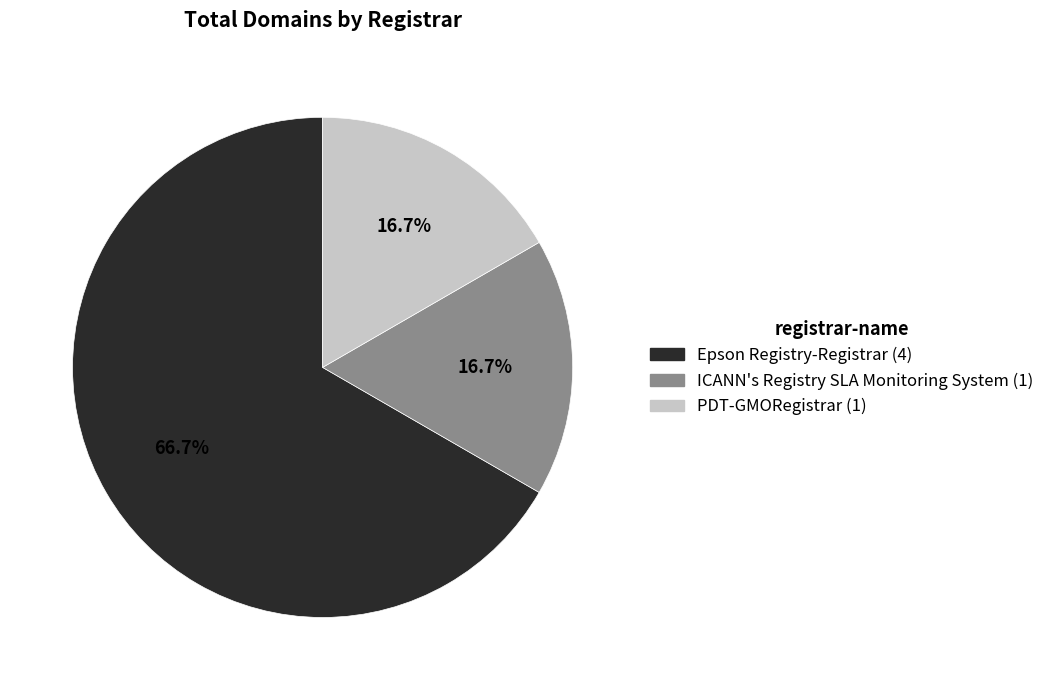

How much of the chart is everything except ICANN's Registry SLA Monitoring System?

83.3%